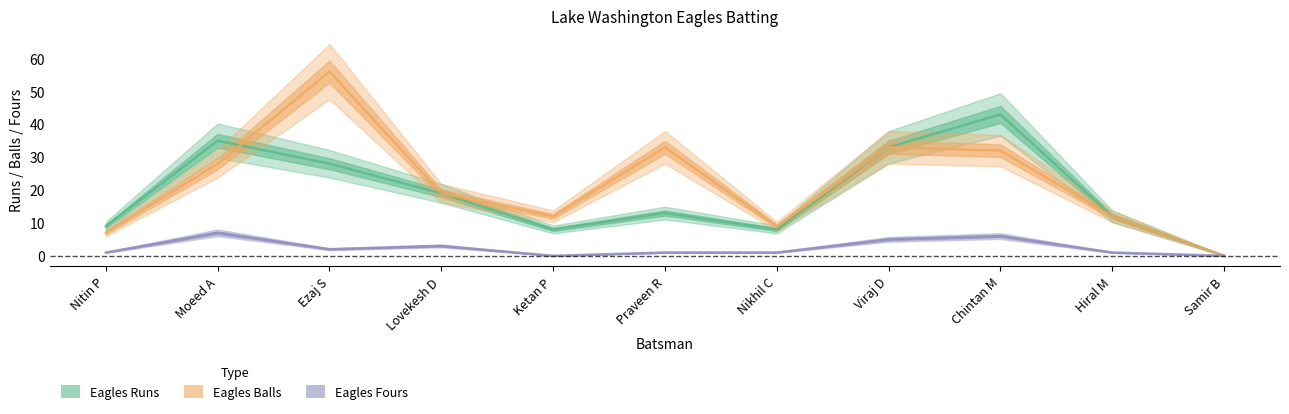

The value of Eagles Balls at Ketan P is 12. True or false?

True